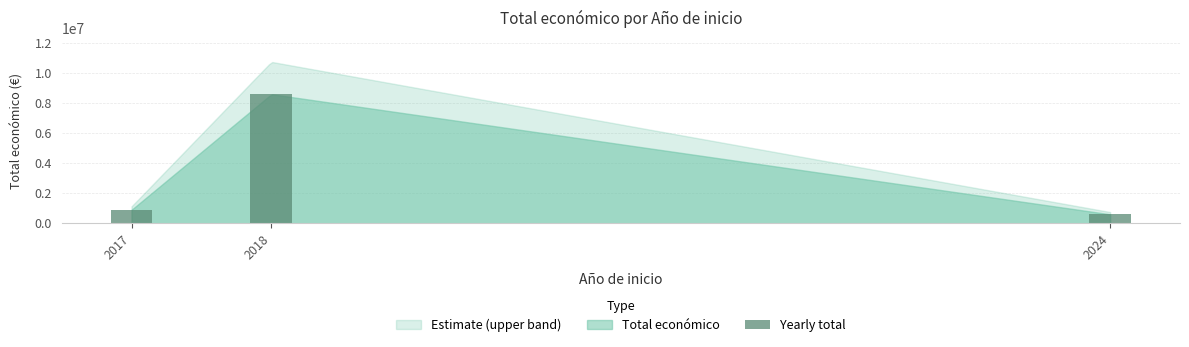

Which has a higher value, 2017 or 2018?

2018